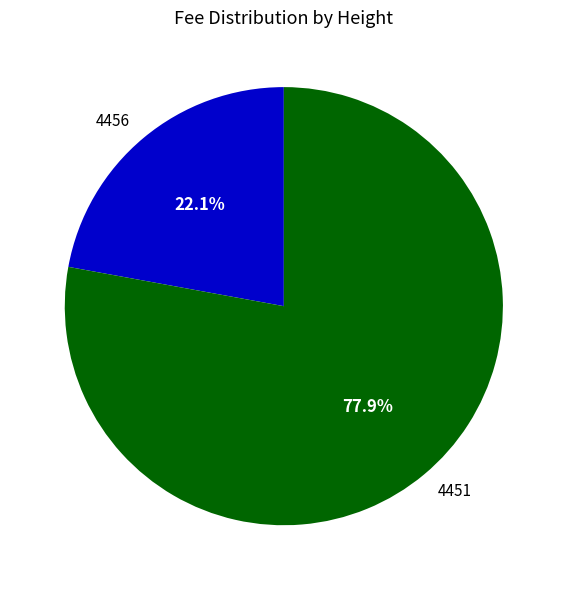

Which slice is the smallest?

4456